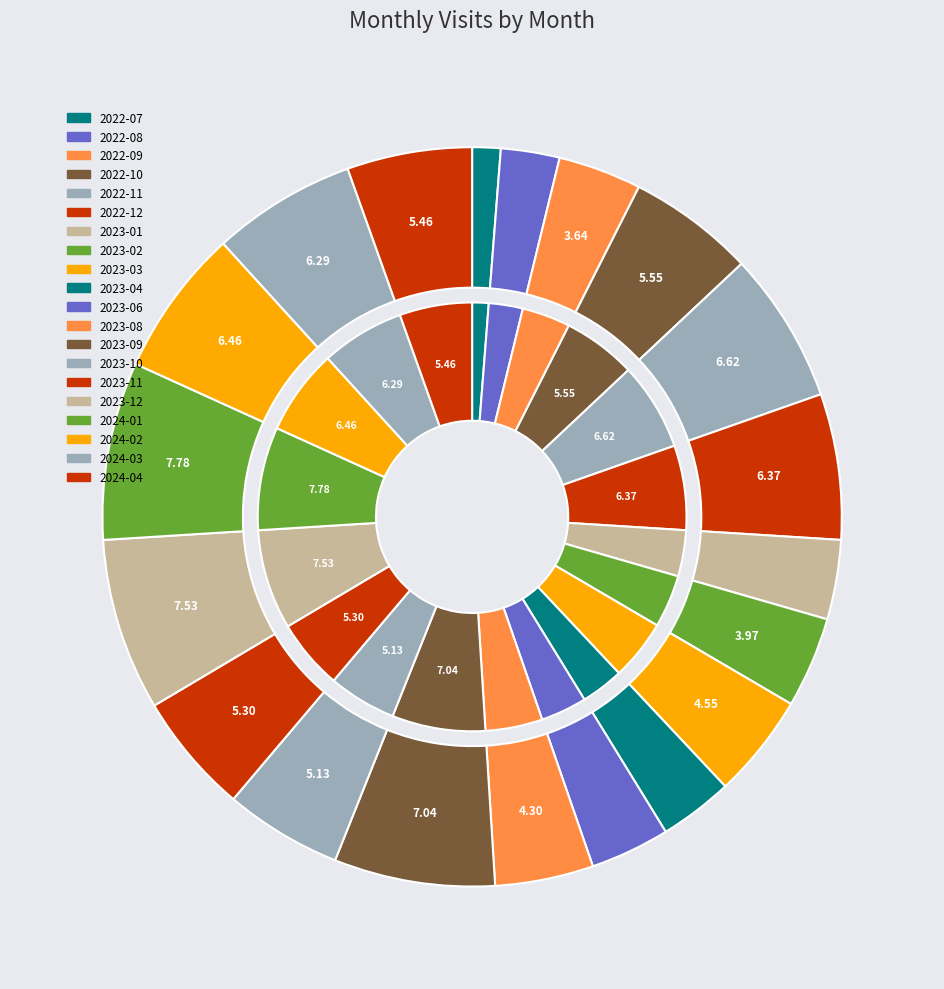

Is there any slice that represents more than half of the pie?

No